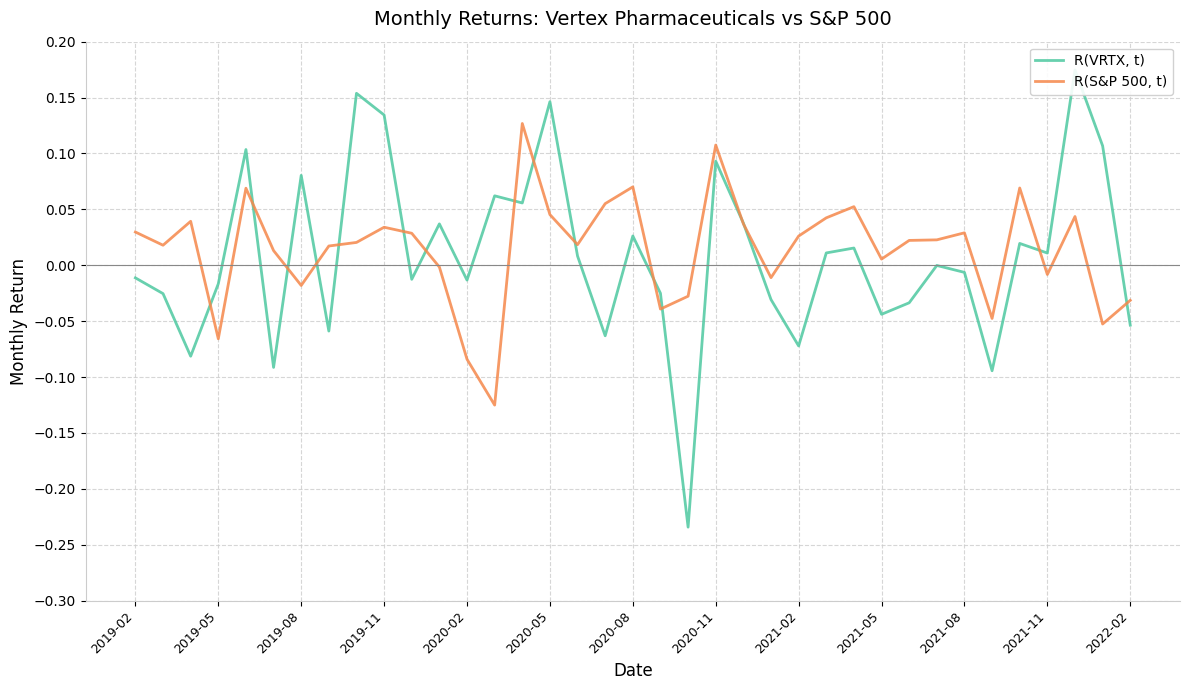

Reading right to left, transcribe all the data shown in this chart.

R(VRTX, t): -0.1	0.1	0.2	0.0	0.0	-0.1	-0.0	-0.0	-0.0	-0.0	0.0	0.0	-0.1	-0.0	0.0	0.1	-0.2	-0.0	0.0	-0.1	0.0	0.1	0.1	0.1	-0.0	0.0	-0.0	0.1	0.2	-0.1	0.1	-0.1	0.1	-0.0	-0.1	-0.0	-0.0
R(S&P 500, t): -0.0	-0.1	0.0	-0.0	0.1	-0.0	0.0	0.0	0.0	0.0	0.1	0.0	0.0	-0.0	0.0	0.1	-0.0	-0.0	0.1	0.1	0.0	0.0	0.1	-0.1	-0.1	-0.0	0.0	0.0	0.0	0.0	-0.0	0.0	0.1	-0.1	0.0	0.0	0.0